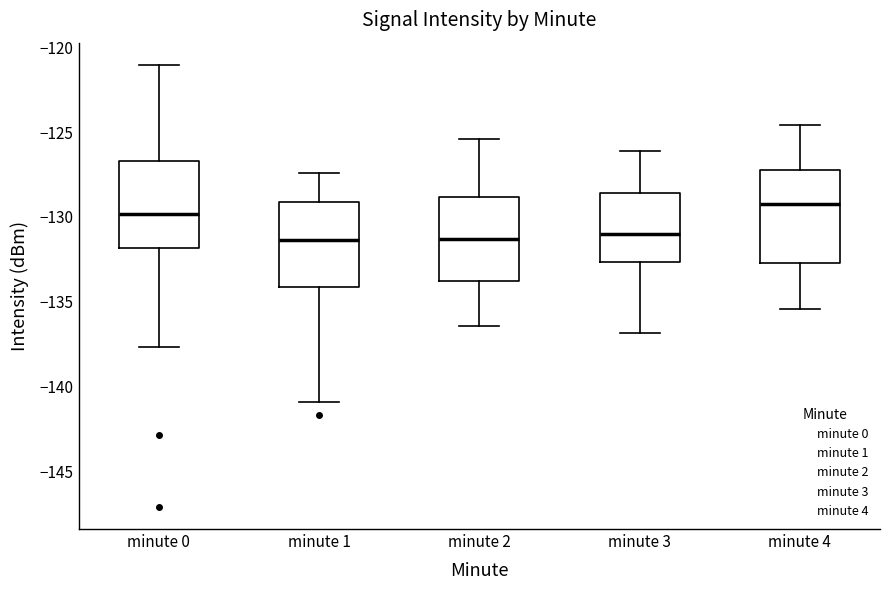

Where does the upper whisker of the box for minute 1 end on the y-axis? The values are not printed on the chart, so give them approximately, as read against the axis.

-127.5